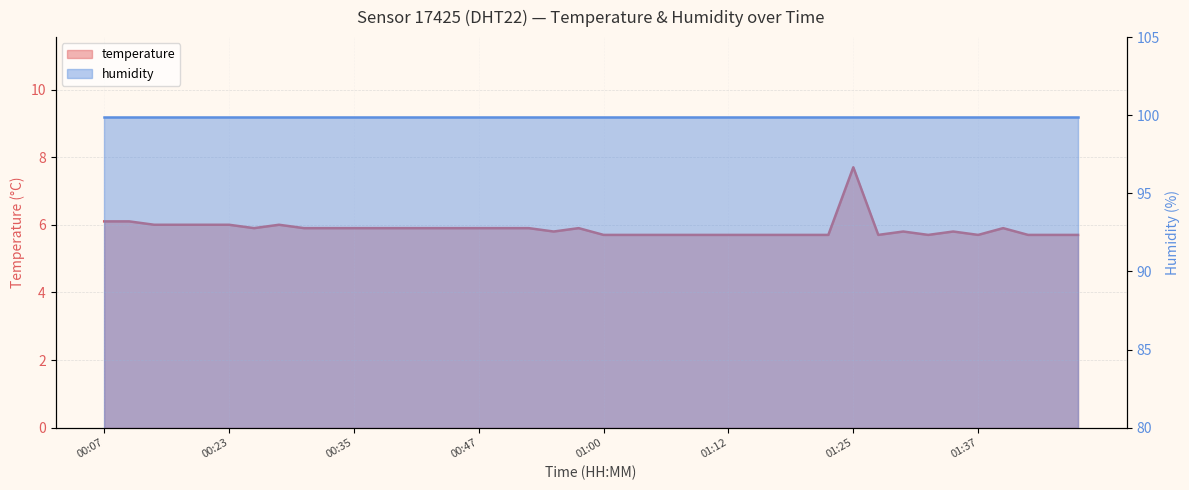

The chart shows a value of 3.1 at 01:42. True or false?

False